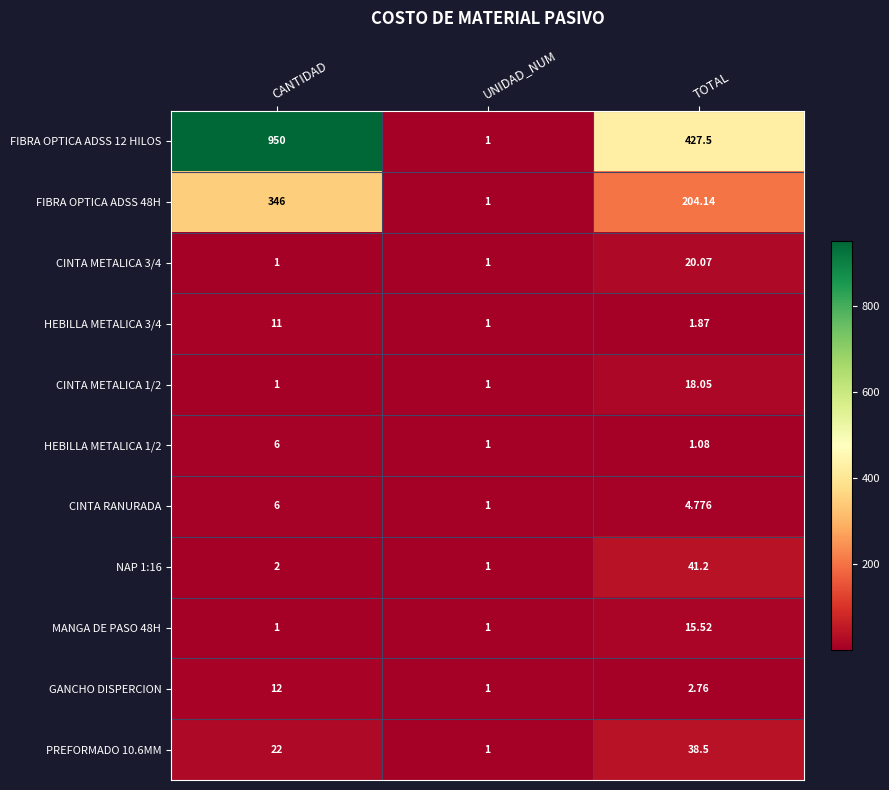

What is the difference between the highest and lowest values at CANTIDAD?

949.0